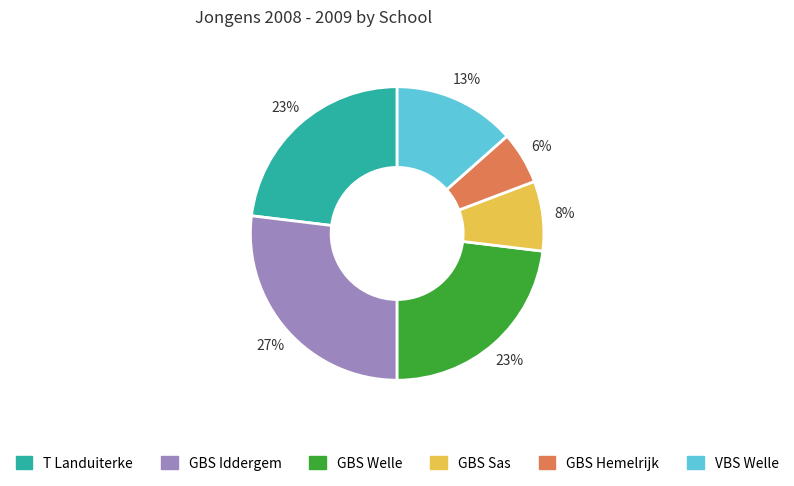

Is there any slice that represents more than half of the pie?

No